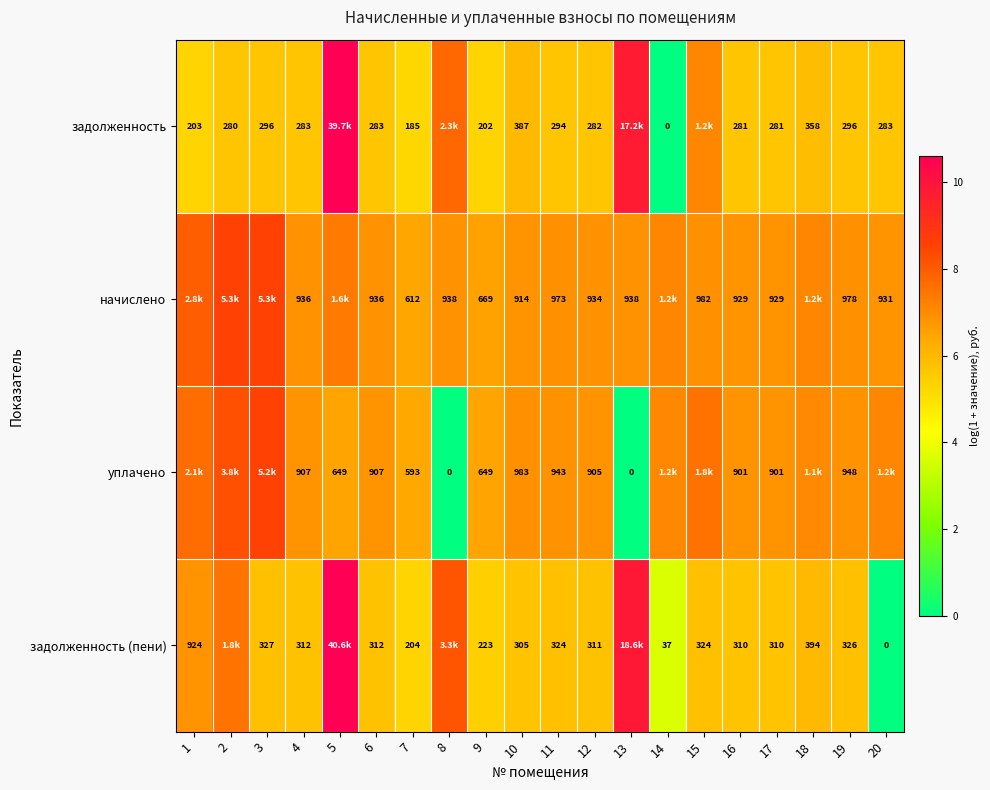

Rank the series at 7 from lowest to highest value.

задолженность, задолженность (пени), уплачено, начислено